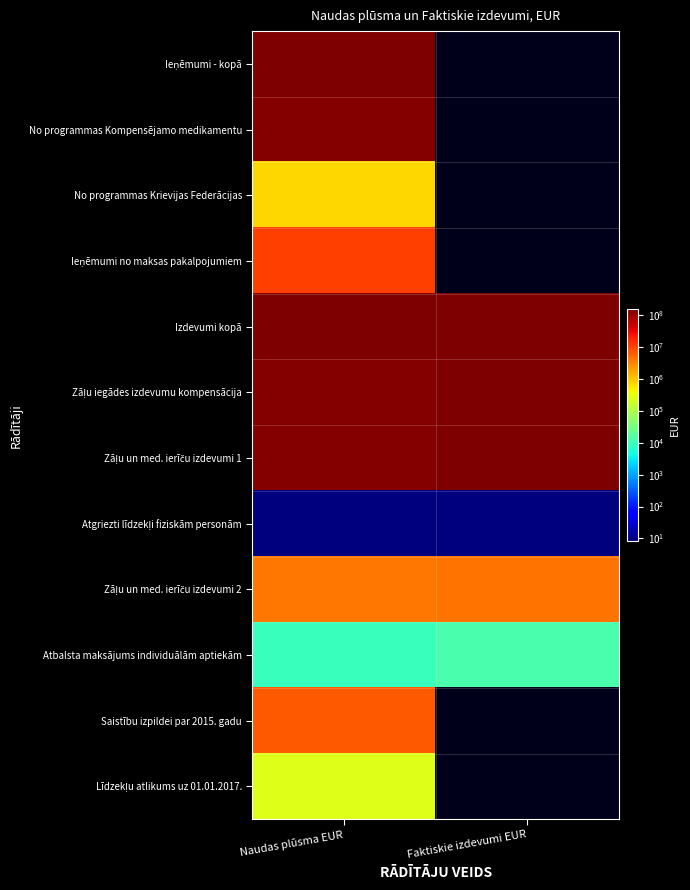

Which series has the largest total across all categories?

Izdevumi kopā